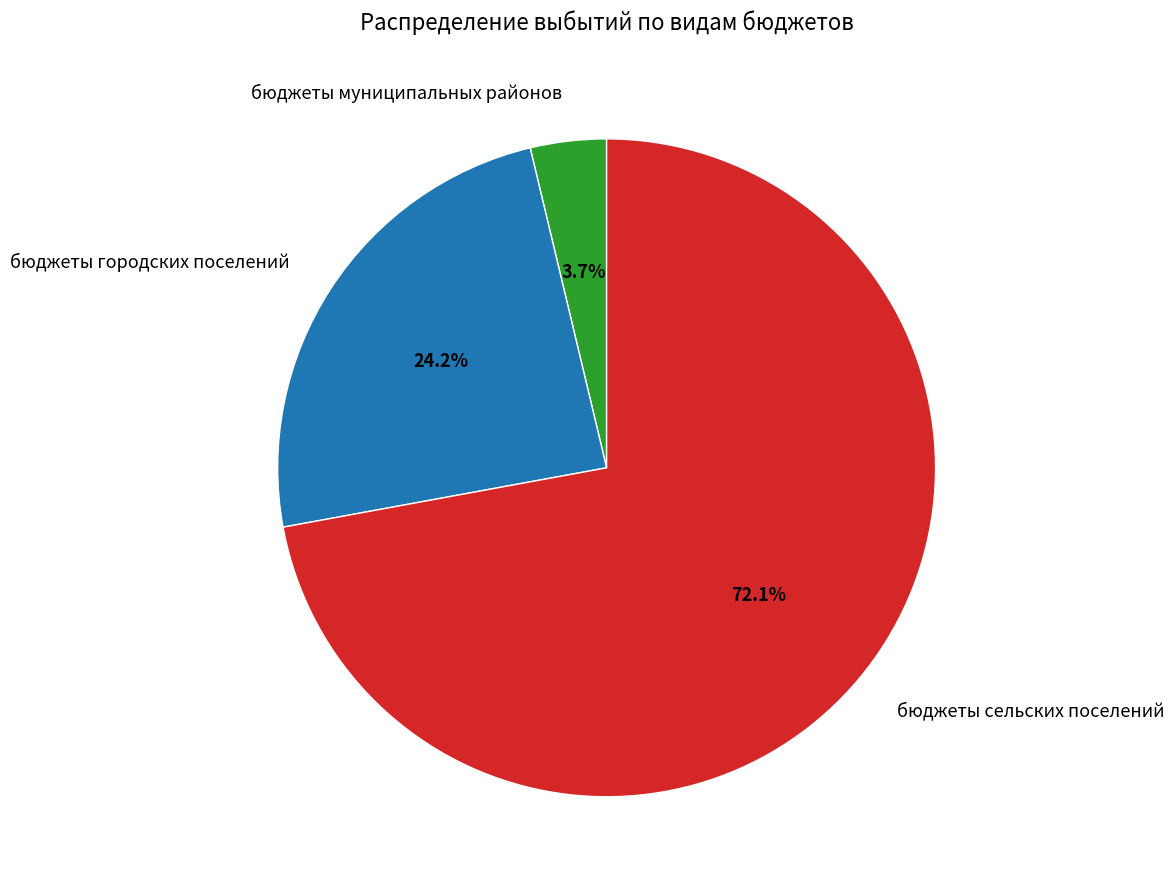

Which category has the biggest portion of the pie?

бюджеты сельских поселений